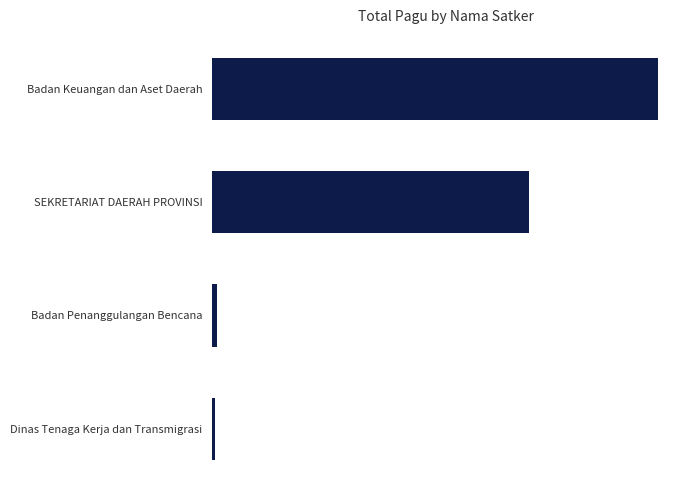

At which category does the chart reach its peak across all series?

Badan Keuangan dan Aset Daerah